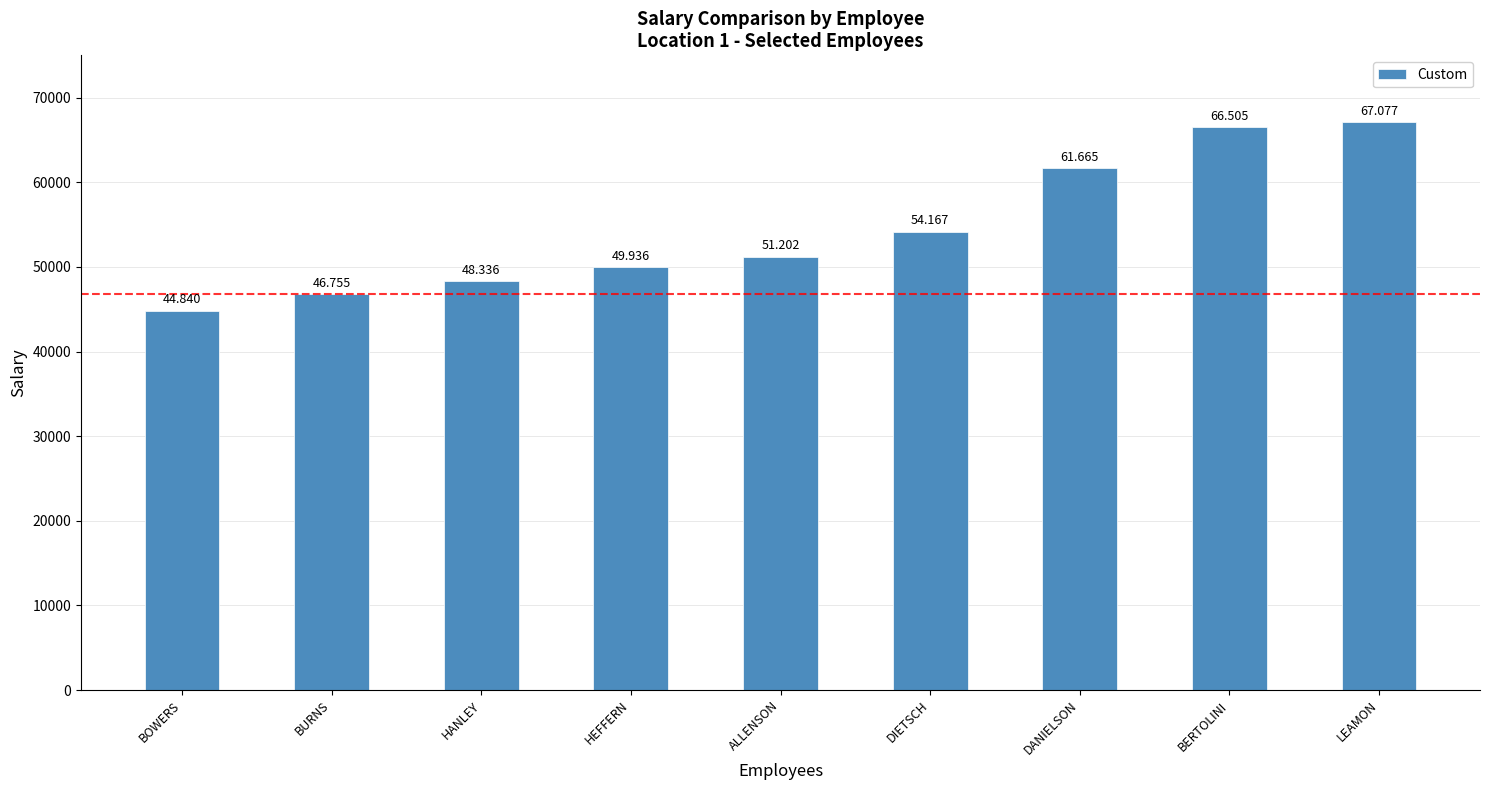

Does the chart contain any negative values?

No